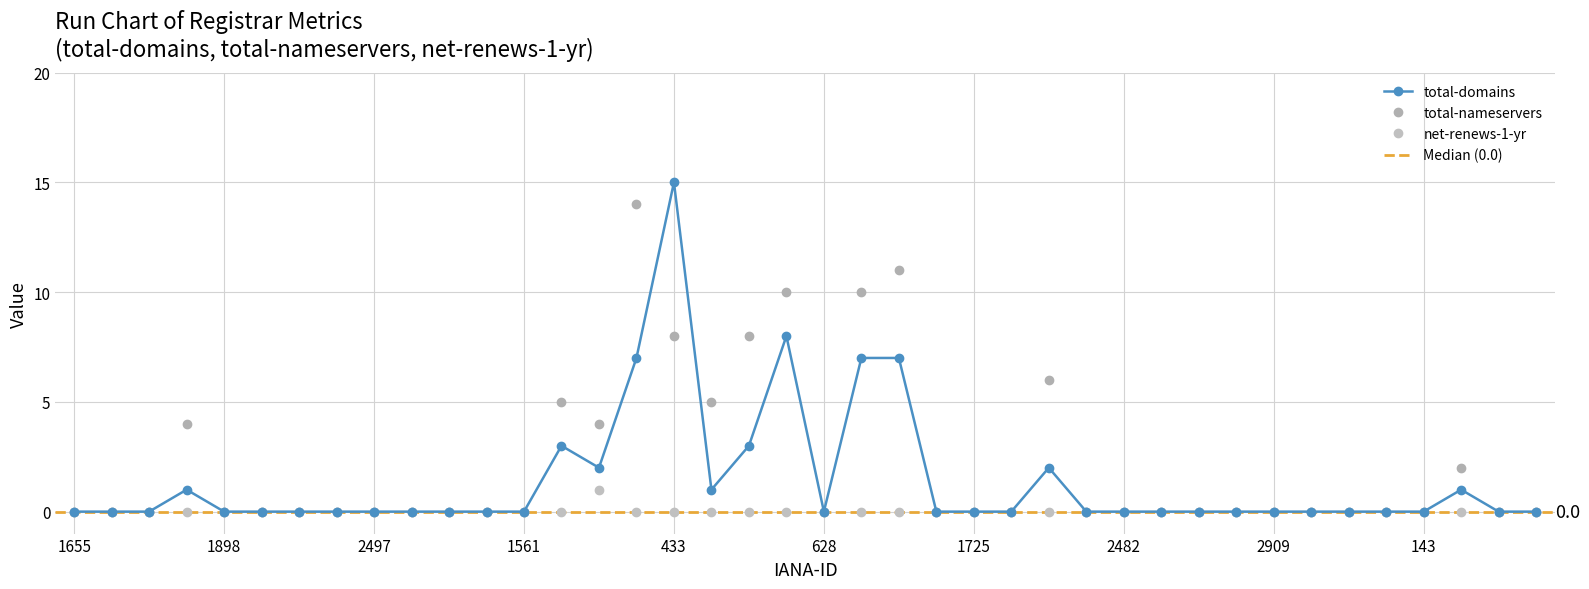

Count the number of data series in this chart.

3